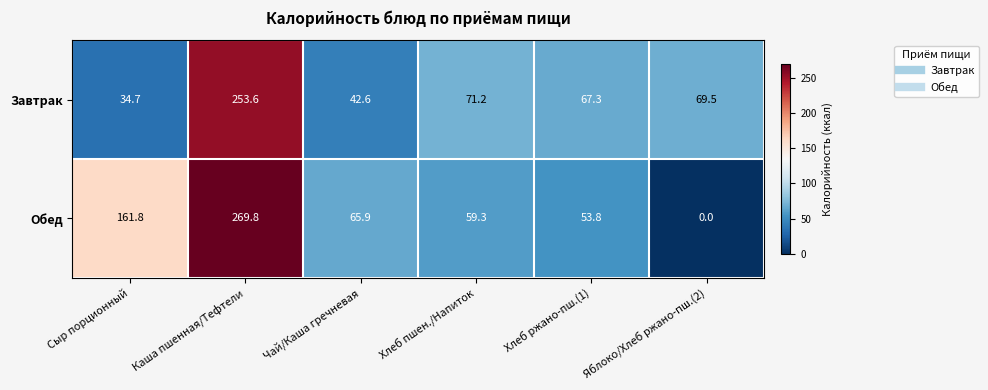

What is the difference between the maximum and minimum values in the Завтрак series?

218.9